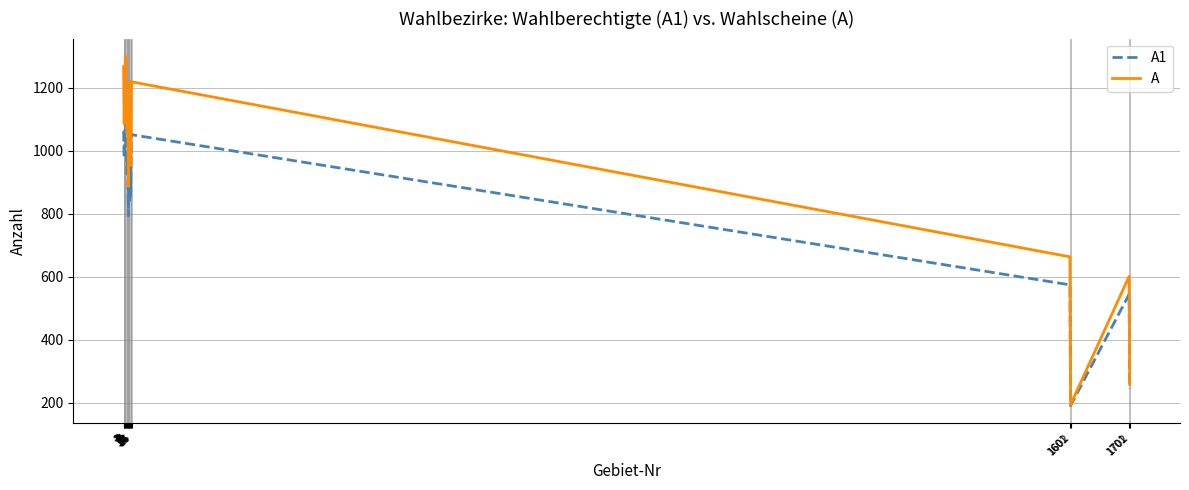

Is it true that A equals 300 at 1701?

False